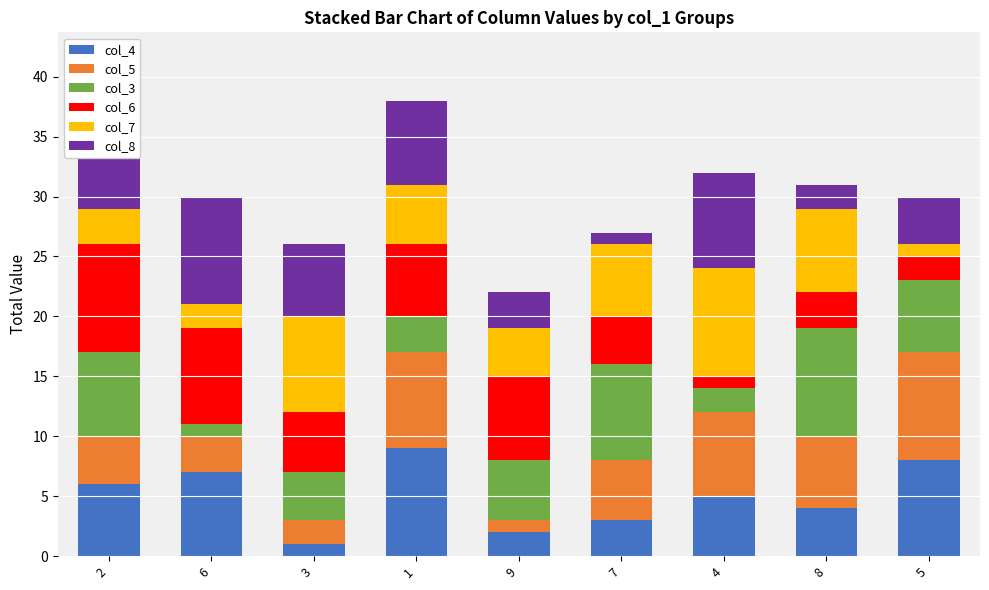

What is the lowest value of the col_4 series?

1